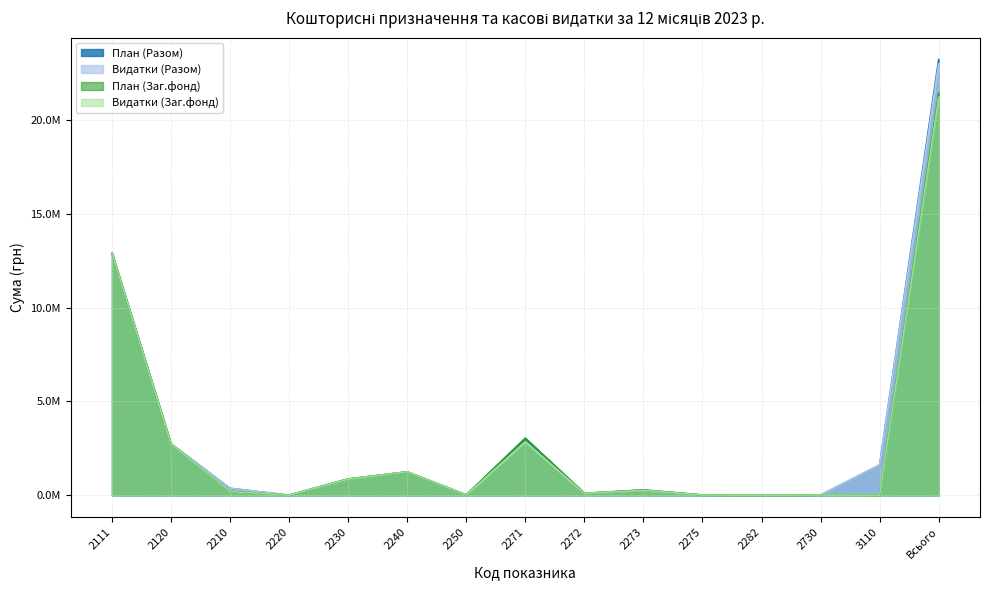

What is the average value of the Видатки (Разом) series?

3064062.1